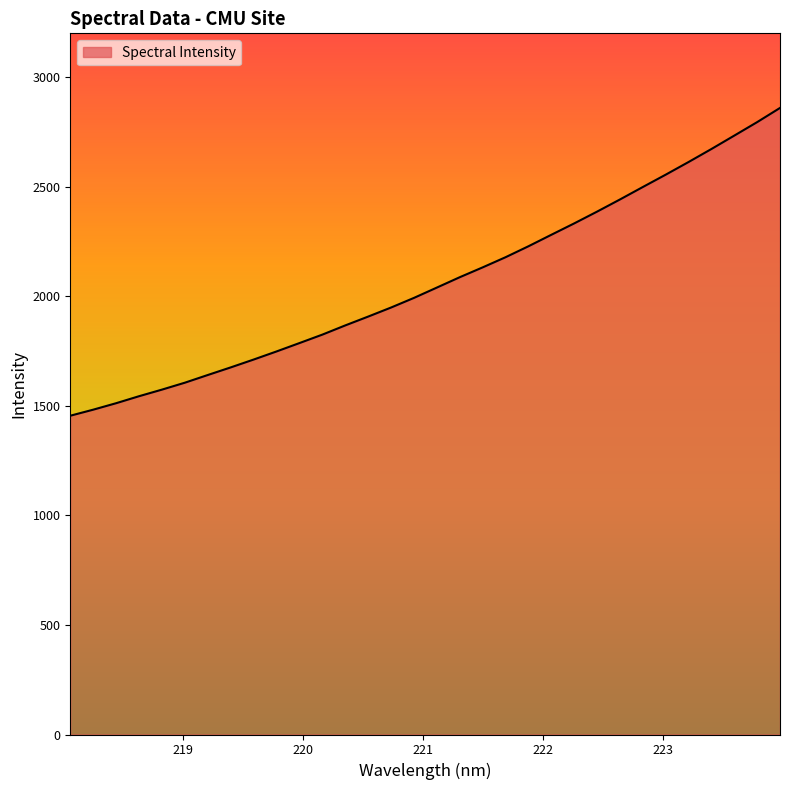

What is the average value?

2065.8